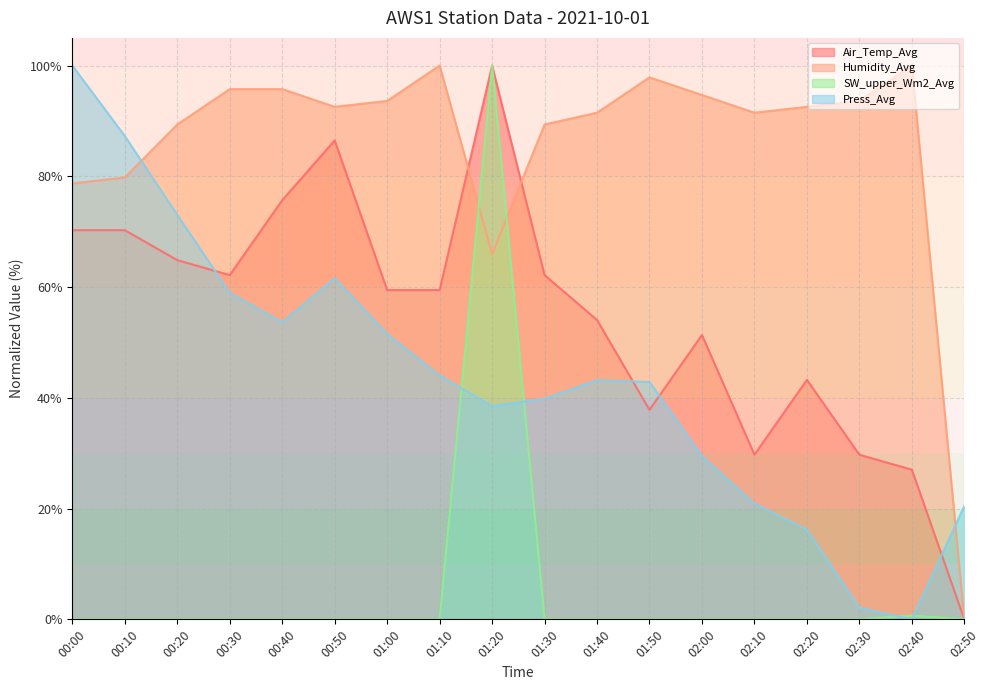

How many lines are shown in the chart?

4